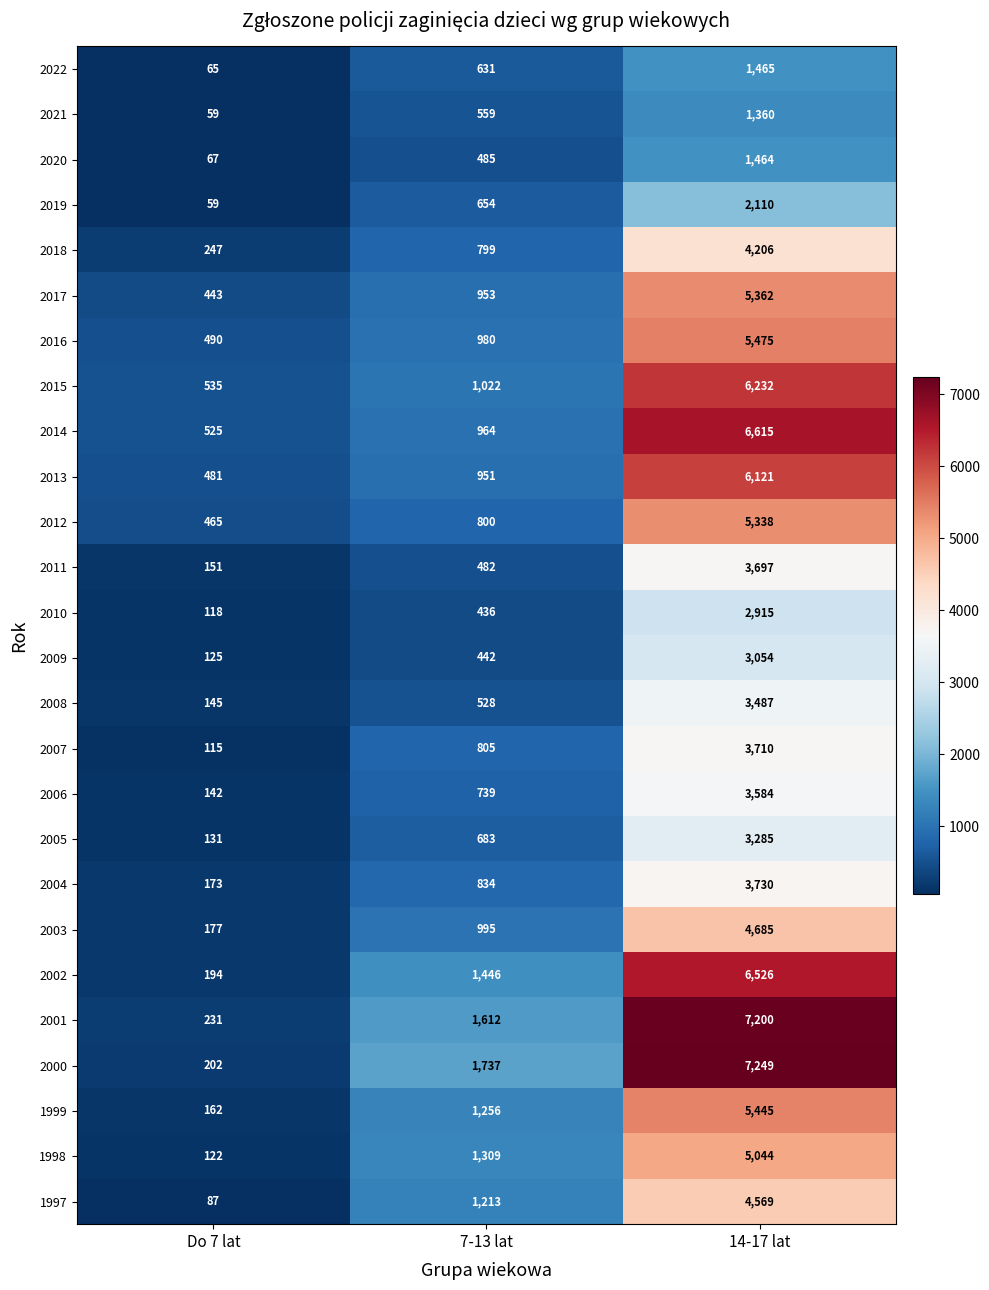

The 2000 series shows 41 at Do 7 lat. True or false?

False